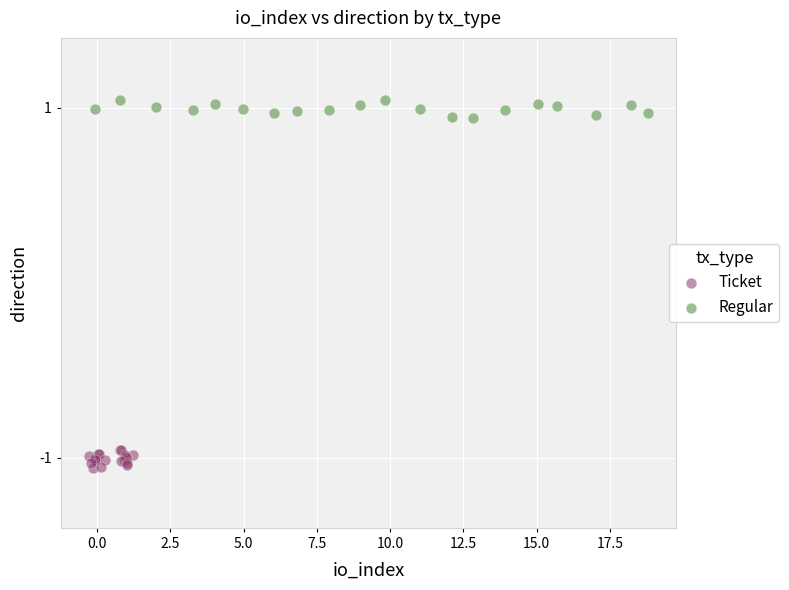

What are all the series names shown in the legend?

Ticket, Regular